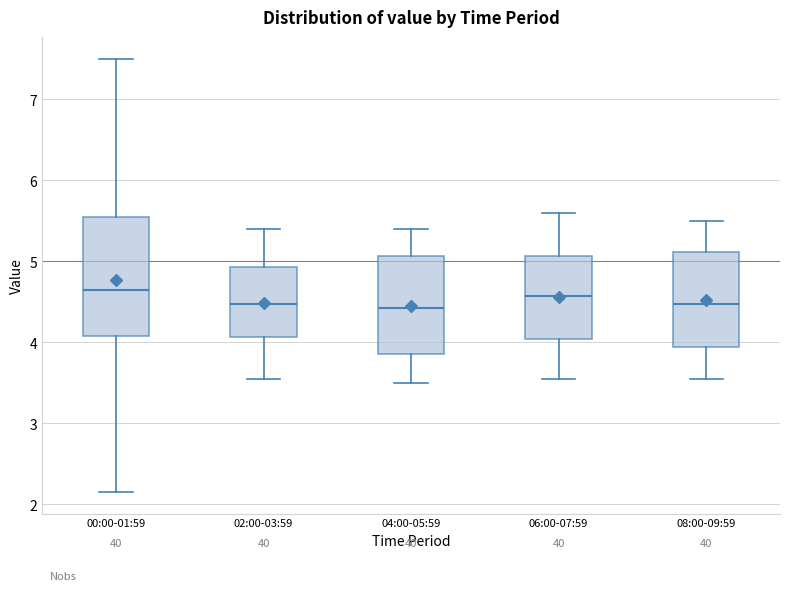

Comparing the boxes themselves (not the whiskers), which one is the tallest?

00:00-01:59